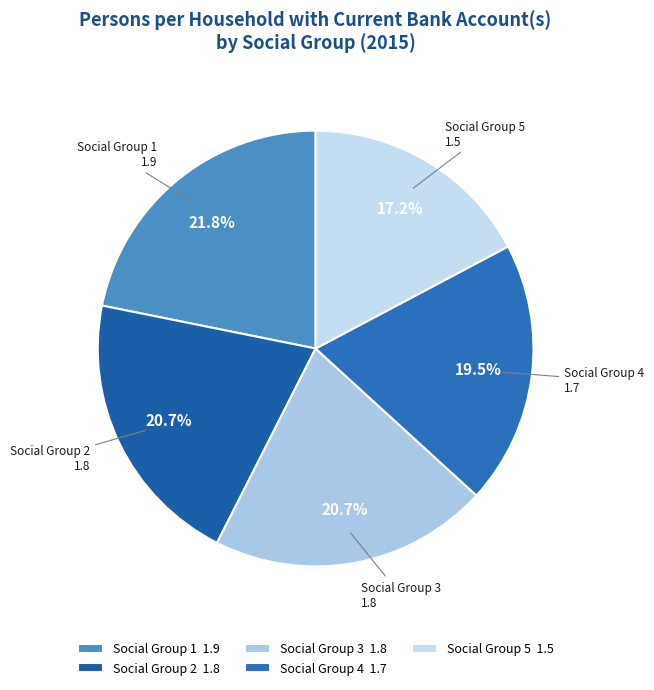

Is Social Group 4 the majority of the pie?

No